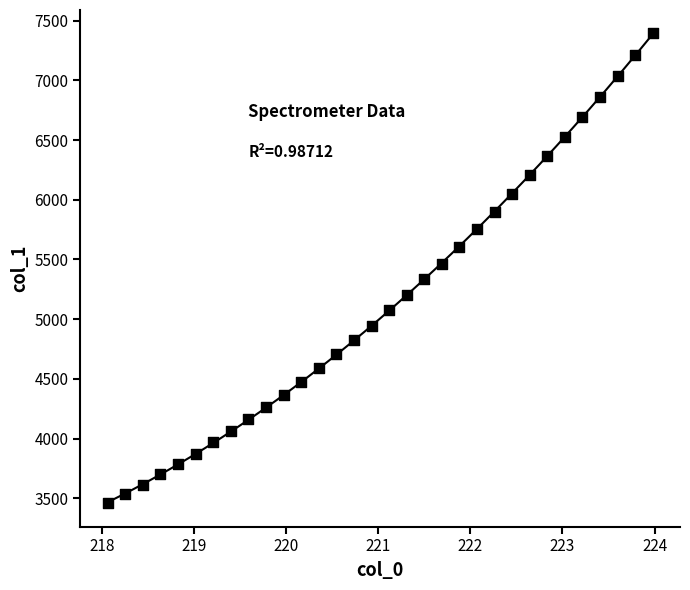

What is the range of Y values (max minus min)?

3934.9